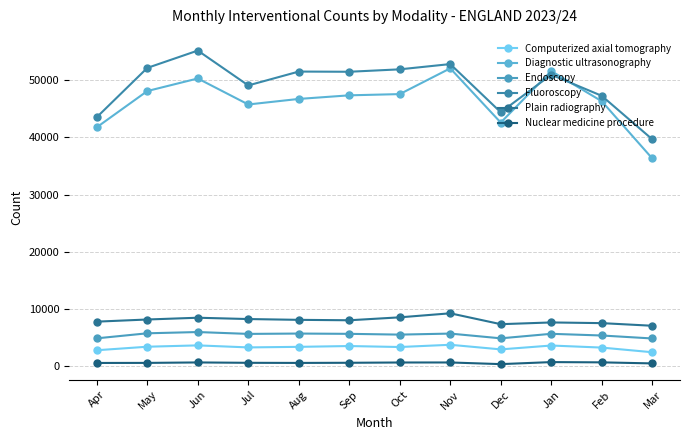

Where is Endoscopy nearest to the value 5367?

Feb